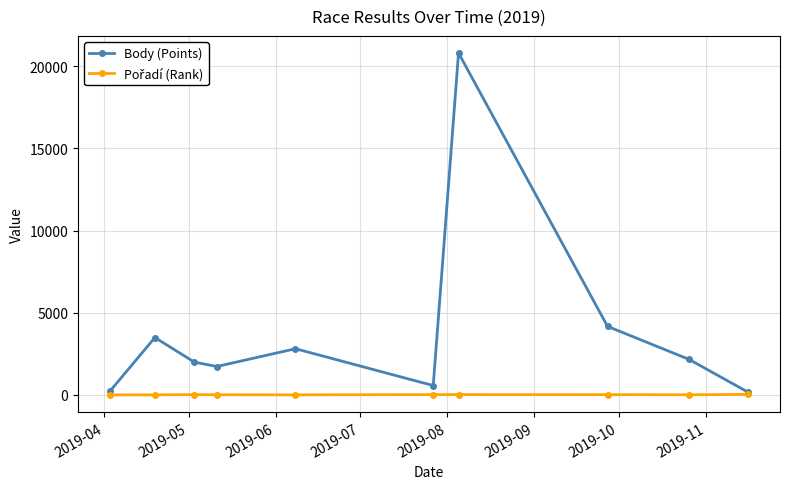

Is this an area chart (filled region under the line)?

No